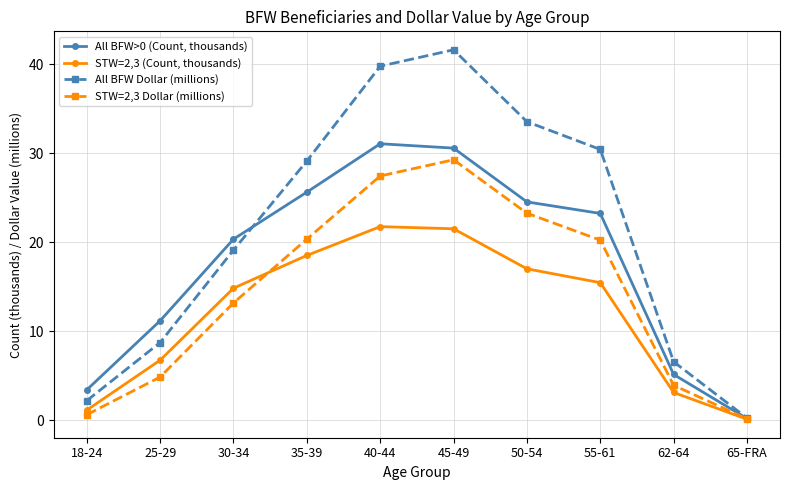

What is the maximum value for STW=2,3 (Count, thousands)?

21.7